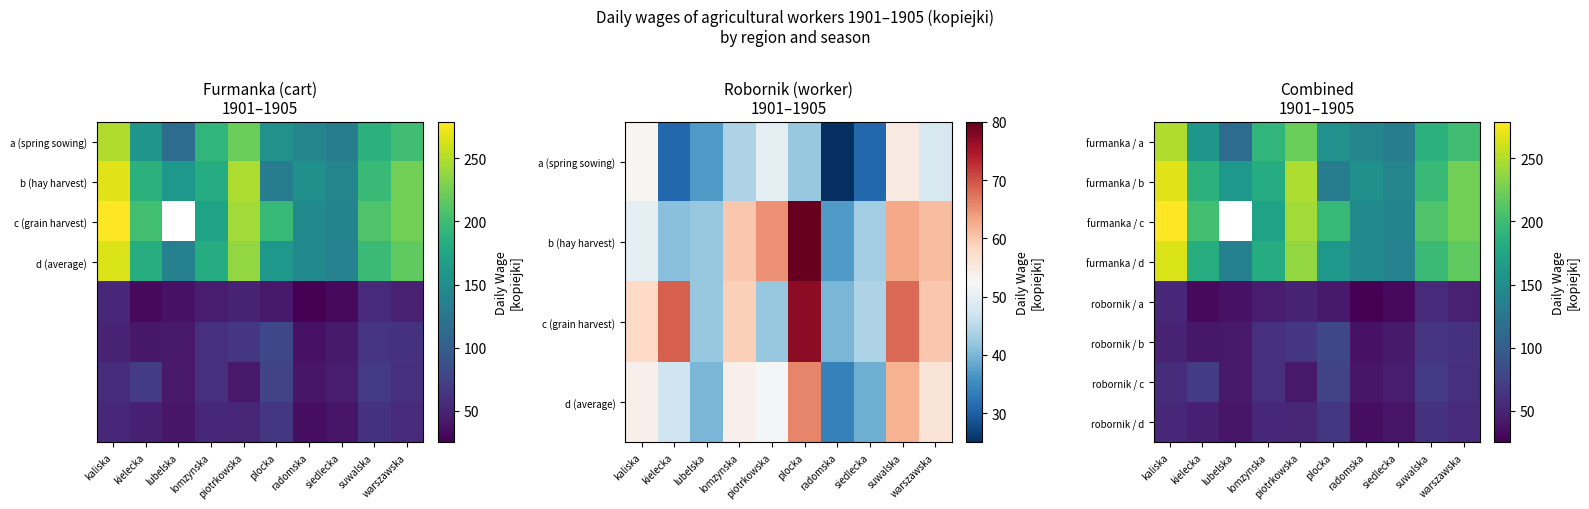

Which series has the largest total across all categories?

furmanka / b